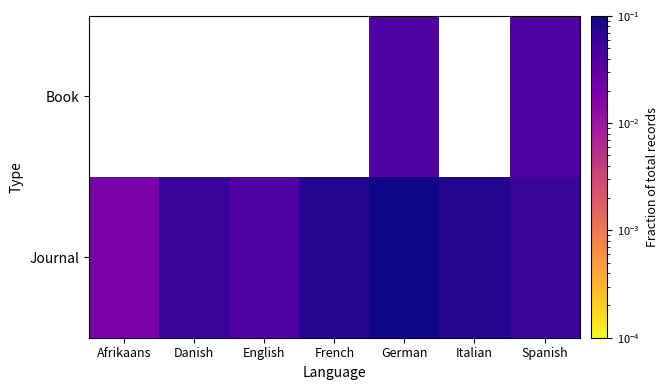

At which category is the sum across all series the highest?

German